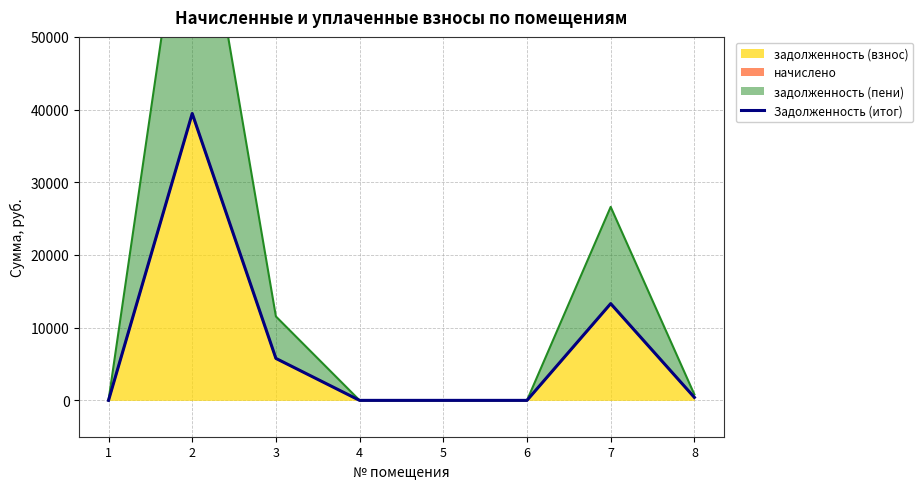

Rank the categories by value from lowest to highest.

1, 4, 5, 6, 8, 3, 7, 2